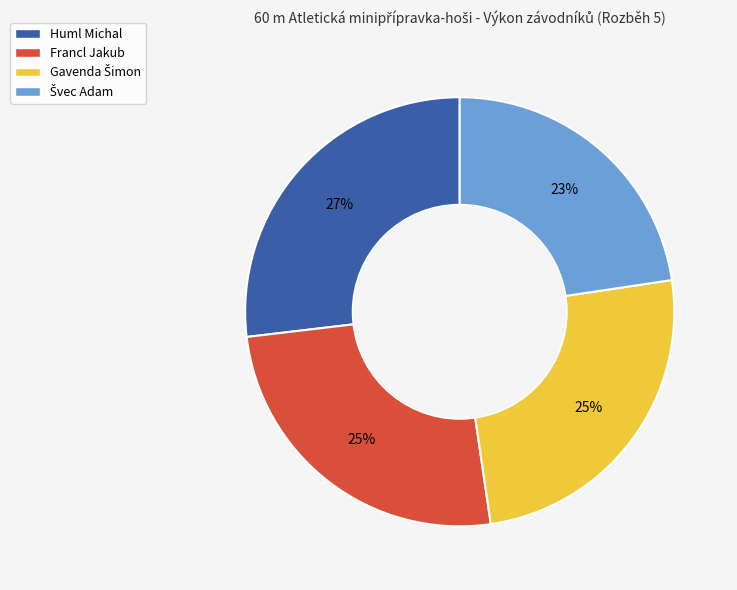

To the nearest percent, what is the average slice percentage?

25%